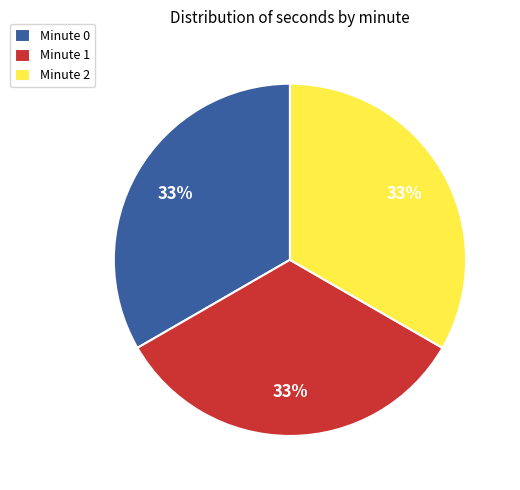

To the nearest percent, what portion does Minute 1 represent?

33%